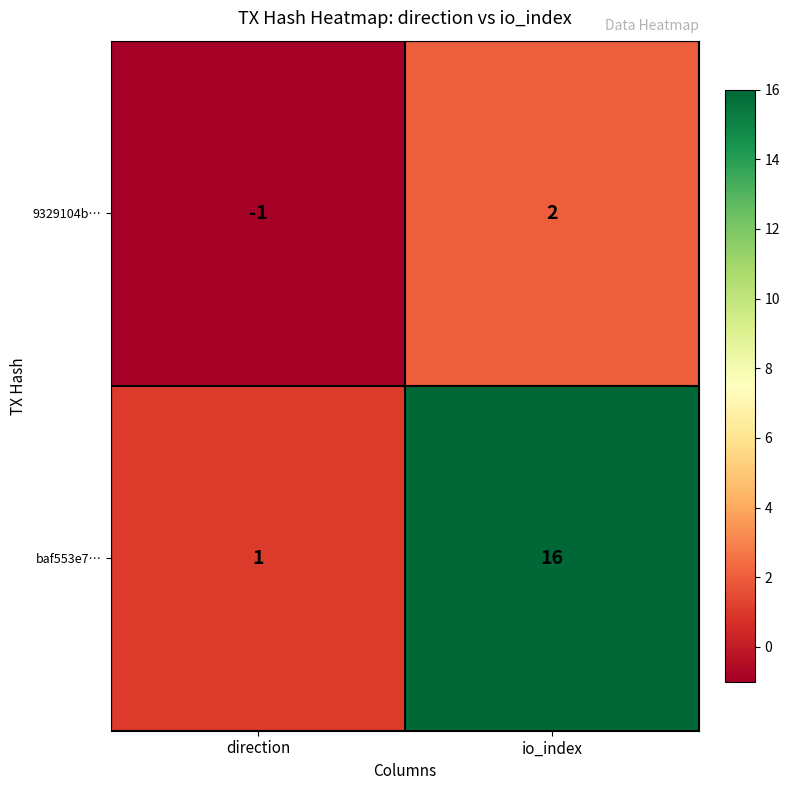

Reading left to right, list all the values displayed in this chart.

9329104b…: -1	2
baf553e7…: 1	16